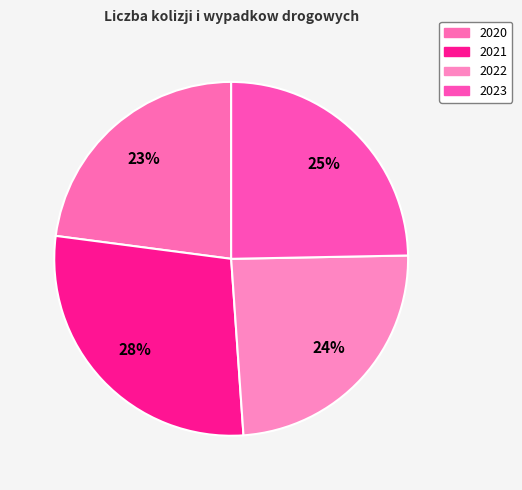

To the nearest percent, what percentage of the pie is 2021?

28%